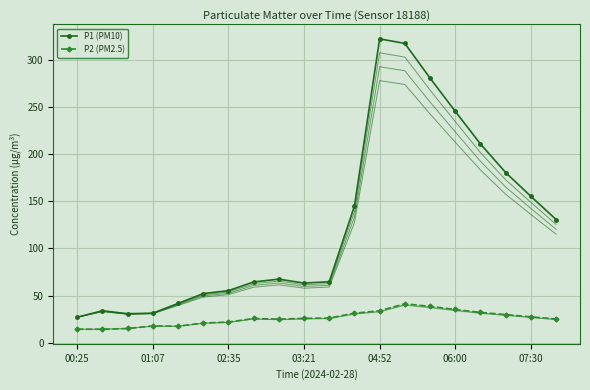

How many categories are shown in the chart?

20